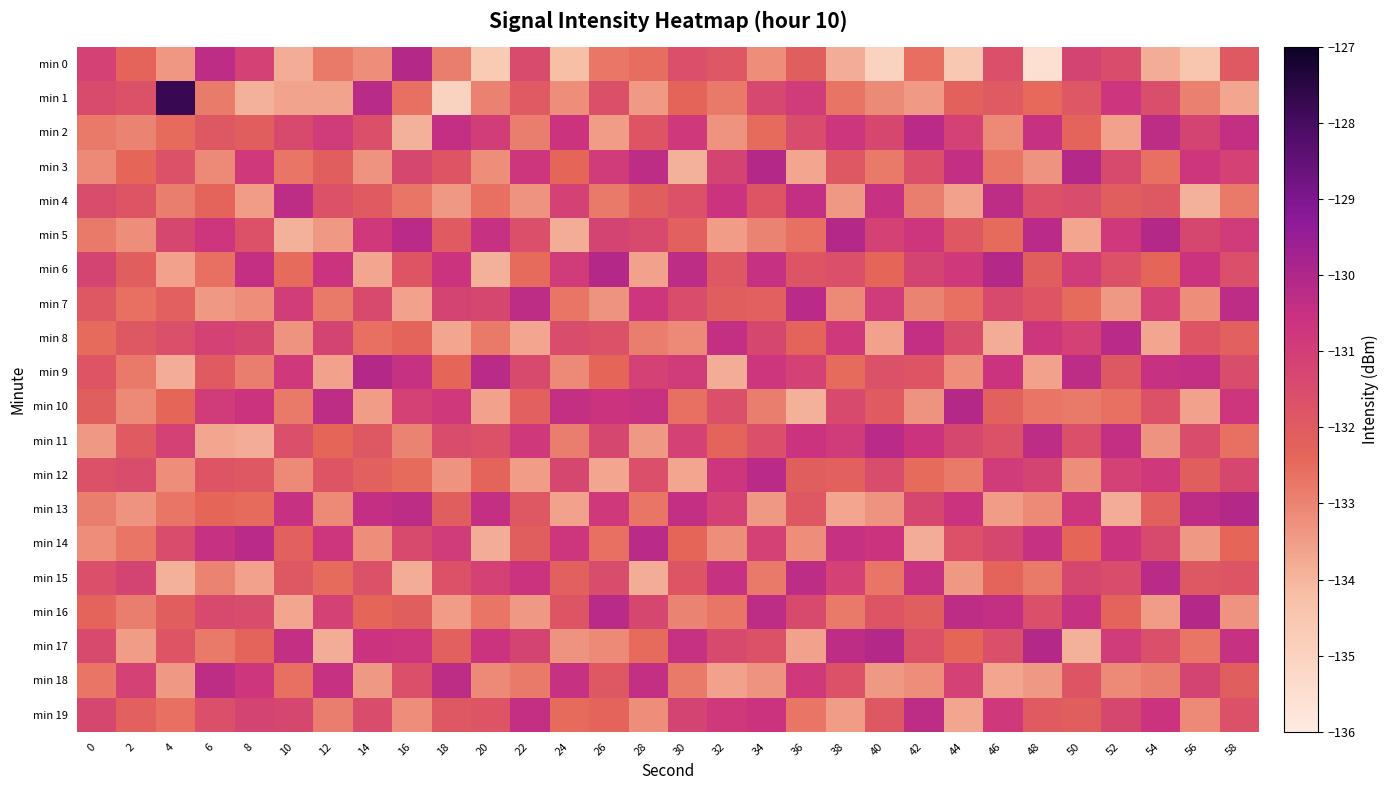

Reading left to right, extract all data points from this chart.

min 0: 0=-131.1	2=-132.3	4=-133.4	6=-130.3	8=-131.1	10=-133.8	12=-132.8	14=-133.2	16=-130.1	18=-132.9	20=-134.6	22=-131.4	24=-134.2	26=-132.7	28=-132.5	30=-131.6	32=-131.9	34=-133.2	36=-132.1	38=-133.8	40=-135.0	42=-132.6	44=-134.6	46=-131.6	48=-135.6	50=-131.2	52=-131.5	54=-133.8	56=-134.5	58=-131.9
min 1: 0=-131.5	2=-131.7	4=-127.8	6=-132.8	8=-133.9	10=-133.6	12=-133.6	14=-130.2	16=-132.6	18=-135.0	20=-133.0	22=-132.0	24=-133.2	26=-131.6	28=-133.4	30=-132.3	32=-132.8	34=-131.3	36=-130.9	38=-132.7	40=-133.1	42=-133.4	44=-132.2	46=-132.0	48=-132.4	50=-131.9	52=-130.7	54=-131.6	56=-132.9	58=-133.7
min 2: 0=-132.8	2=-133.0	4=-132.5	6=-131.9	8=-132.1	10=-131.4	12=-130.9	14=-131.6	16=-133.9	18=-130.4	20=-131.0	22=-132.9	24=-130.6	26=-133.5	28=-131.8	30=-130.8	32=-133.3	34=-132.5	36=-131.5	38=-130.7	40=-131.3	42=-130.2	44=-131.1	46=-133.1	48=-130.5	50=-132.3	52=-133.6	54=-130.3	56=-131.2	58=-130.4
min 3: 0=-133.1	2=-132.4	4=-131.7	6=-133.1	8=-130.8	10=-132.7	12=-132.1	14=-133.3	16=-131.3	18=-131.8	20=-133.2	22=-130.7	24=-132.4	26=-130.9	28=-130.3	30=-133.9	32=-131.2	34=-130.1	36=-133.7	38=-131.9	40=-132.8	42=-131.6	44=-130.4	46=-132.7	48=-133.3	50=-130.1	52=-131.4	54=-132.6	56=-130.7	58=-131.1
min 4: 0=-131.5	2=-131.8	4=-132.9	6=-132.3	8=-133.5	10=-130.3	12=-131.7	14=-132.0	16=-132.7	18=-133.4	20=-132.6	22=-133.3	24=-131.1	26=-132.8	28=-132.1	30=-131.7	32=-130.6	34=-131.8	36=-130.4	38=-133.4	40=-130.5	42=-132.9	44=-133.6	46=-130.3	48=-131.7	50=-131.5	52=-132.1	54=-131.9	56=-133.9	58=-132.8
min 5: 0=-132.8	2=-133.2	4=-131.3	6=-130.7	8=-131.7	10=-133.9	12=-133.4	14=-130.8	16=-130.2	18=-132.0	20=-130.5	22=-131.6	24=-133.8	26=-131.2	28=-131.4	30=-132.2	32=-133.5	34=-133.0	36=-132.6	38=-130.1	40=-131.1	42=-130.7	44=-131.9	46=-132.5	48=-130.2	50=-133.7	52=-130.8	54=-130.1	56=-131.3	58=-130.9
min 6: 0=-131.2	2=-132.1	4=-133.6	6=-132.6	8=-130.4	10=-132.5	12=-130.6	14=-133.7	16=-131.8	18=-130.6	20=-133.9	22=-132.5	24=-130.9	26=-130.1	28=-133.6	30=-130.3	32=-131.9	34=-130.5	36=-131.8	38=-131.6	40=-132.4	42=-131.2	44=-130.8	46=-130.1	48=-132.1	50=-130.9	52=-131.7	54=-132.4	56=-130.6	58=-131.6
min 7: 0=-131.9	2=-132.6	4=-132.2	6=-133.4	8=-133.2	10=-131.0	12=-132.8	14=-131.4	16=-133.6	18=-131.2	20=-131.3	22=-130.3	24=-132.7	26=-133.3	28=-130.7	30=-131.5	32=-132.1	34=-132.2	36=-130.2	38=-133.1	40=-130.9	42=-133.0	44=-132.6	46=-131.4	48=-131.8	50=-132.5	52=-133.4	54=-131.1	56=-133.2	58=-130.3
min 8: 0=-132.5	2=-131.9	4=-131.6	6=-131.1	8=-131.3	10=-133.3	12=-131.2	14=-132.6	16=-132.3	18=-133.7	20=-132.8	22=-133.7	24=-131.5	26=-131.7	28=-132.9	30=-133.1	32=-130.4	34=-131.3	36=-132.3	38=-130.8	40=-133.6	42=-130.4	44=-131.5	46=-133.8	48=-130.7	50=-131.1	52=-130.2	54=-133.7	56=-131.8	58=-132.2
min 9: 0=-131.8	2=-132.8	4=-133.8	6=-132.0	8=-132.9	10=-130.8	12=-133.6	14=-130.1	16=-130.5	18=-132.4	20=-130.2	22=-131.4	24=-133.1	26=-132.4	28=-131.1	30=-130.9	32=-133.8	34=-130.7	36=-131.1	38=-132.5	40=-131.7	42=-131.8	44=-133.2	46=-130.6	48=-133.6	50=-130.3	52=-131.9	54=-130.5	56=-130.4	58=-131.5
min 10: 0=-132.1	2=-133.1	4=-132.4	6=-130.9	8=-130.6	10=-132.8	12=-130.3	14=-133.5	16=-131.1	18=-130.8	20=-133.6	22=-132.2	24=-130.4	26=-130.6	28=-130.5	30=-132.6	32=-131.6	34=-132.9	36=-133.9	38=-131.4	40=-132.0	42=-133.3	44=-130.1	46=-132.2	48=-132.7	50=-132.8	52=-132.6	54=-131.7	56=-133.6	58=-130.7
min 11: 0=-133.4	2=-132.0	4=-131.1	6=-133.7	8=-133.8	10=-131.6	12=-132.4	14=-131.9	16=-133.0	18=-131.5	20=-131.7	22=-130.8	24=-132.9	26=-131.3	28=-133.4	30=-131.1	32=-132.3	34=-131.6	36=-130.6	38=-130.9	40=-130.2	42=-130.6	44=-131.3	46=-131.7	48=-130.3	50=-131.6	52=-130.4	54=-133.3	56=-131.5	58=-132.6
min 12: 0=-131.7	2=-131.5	4=-133.2	6=-131.8	8=-131.9	10=-133.1	12=-131.8	14=-132.2	16=-132.5	18=-133.3	20=-132.3	22=-133.5	24=-131.3	26=-133.7	28=-131.6	30=-133.7	32=-130.7	34=-130.2	36=-132.1	38=-132.2	40=-131.5	42=-132.5	44=-132.8	46=-130.9	48=-131.2	50=-133.2	52=-131.1	54=-130.8	56=-132.1	58=-131.3
min 13: 0=-132.9	2=-133.3	4=-132.7	6=-132.4	8=-132.5	10=-130.5	12=-133.1	14=-130.4	16=-130.3	18=-132.1	20=-130.4	22=-131.9	24=-133.6	26=-130.8	28=-132.7	30=-130.4	32=-131.1	34=-133.4	36=-131.9	38=-133.7	40=-133.3	42=-131.3	44=-130.6	46=-133.5	48=-133.1	50=-130.7	52=-133.8	54=-132.2	56=-130.3	58=-130.1
min 14: 0=-133.2	2=-132.7	4=-131.5	6=-130.5	8=-130.2	10=-132.2	12=-130.7	14=-133.2	16=-131.4	18=-130.9	20=-133.8	22=-132.1	24=-130.7	26=-132.6	28=-130.2	30=-132.4	32=-133.2	34=-131.1	36=-133.2	38=-130.5	40=-130.6	42=-133.8	44=-131.7	46=-131.3	48=-130.5	50=-132.4	52=-130.6	54=-131.4	56=-133.4	58=-132.4
min 15: 0=-131.6	2=-131.2	4=-133.9	6=-133.0	8=-133.6	10=-131.9	12=-132.5	14=-131.7	16=-133.8	18=-131.7	20=-131.1	22=-130.6	24=-132.2	26=-131.5	28=-133.8	30=-131.8	32=-130.5	34=-132.8	36=-130.3	38=-131.1	40=-132.7	42=-130.5	44=-133.4	46=-132.3	48=-132.8	50=-131.3	52=-131.5	54=-130.2	56=-131.9	58=-131.8
min 16: 0=-132.3	2=-132.9	4=-132.1	6=-131.4	8=-131.5	10=-133.7	12=-131.1	14=-132.4	16=-132.1	18=-133.5	20=-132.7	22=-133.4	24=-131.8	26=-130.2	28=-131.3	30=-133.0	32=-132.7	34=-130.3	36=-131.4	38=-132.8	40=-131.8	42=-132.1	44=-130.3	46=-130.4	48=-131.6	50=-130.5	52=-132.3	54=-133.5	56=-130.1	58=-133.3
min 17: 0=-131.4	2=-133.5	4=-131.8	6=-132.8	8=-132.3	10=-130.4	12=-133.8	14=-130.6	16=-130.7	18=-132.2	20=-130.6	22=-131.2	24=-133.3	26=-133.1	28=-132.5	30=-130.5	32=-131.4	34=-131.7	36=-133.6	38=-130.3	40=-130.1	42=-131.7	44=-132.4	46=-131.6	48=-130.1	50=-133.9	52=-130.9	54=-131.6	56=-132.7	58=-130.5
min 18: 0=-132.7	2=-131.1	4=-133.4	6=-130.3	8=-130.7	10=-132.6	12=-130.5	14=-133.4	16=-131.6	18=-130.3	20=-133.1	22=-132.8	24=-130.5	26=-131.9	28=-130.4	30=-132.8	32=-133.6	34=-133.3	36=-130.8	38=-131.7	40=-133.4	42=-133.2	44=-131.1	46=-133.7	48=-133.4	50=-131.8	52=-133.1	54=-132.9	56=-131.2	58=-132.1
min 19: 0=-131.3	2=-132.2	4=-132.6	6=-131.6	8=-131.2	10=-131.3	12=-132.9	14=-131.5	16=-133.2	18=-131.9	20=-131.8	22=-130.4	24=-132.5	26=-132.3	28=-133.2	30=-131.2	32=-130.8	34=-130.6	36=-132.7	38=-133.5	40=-131.9	42=-130.3	44=-133.7	46=-130.8	48=-132.0	50=-132.1	52=-131.3	54=-130.6	56=-133.1	58=-131.7